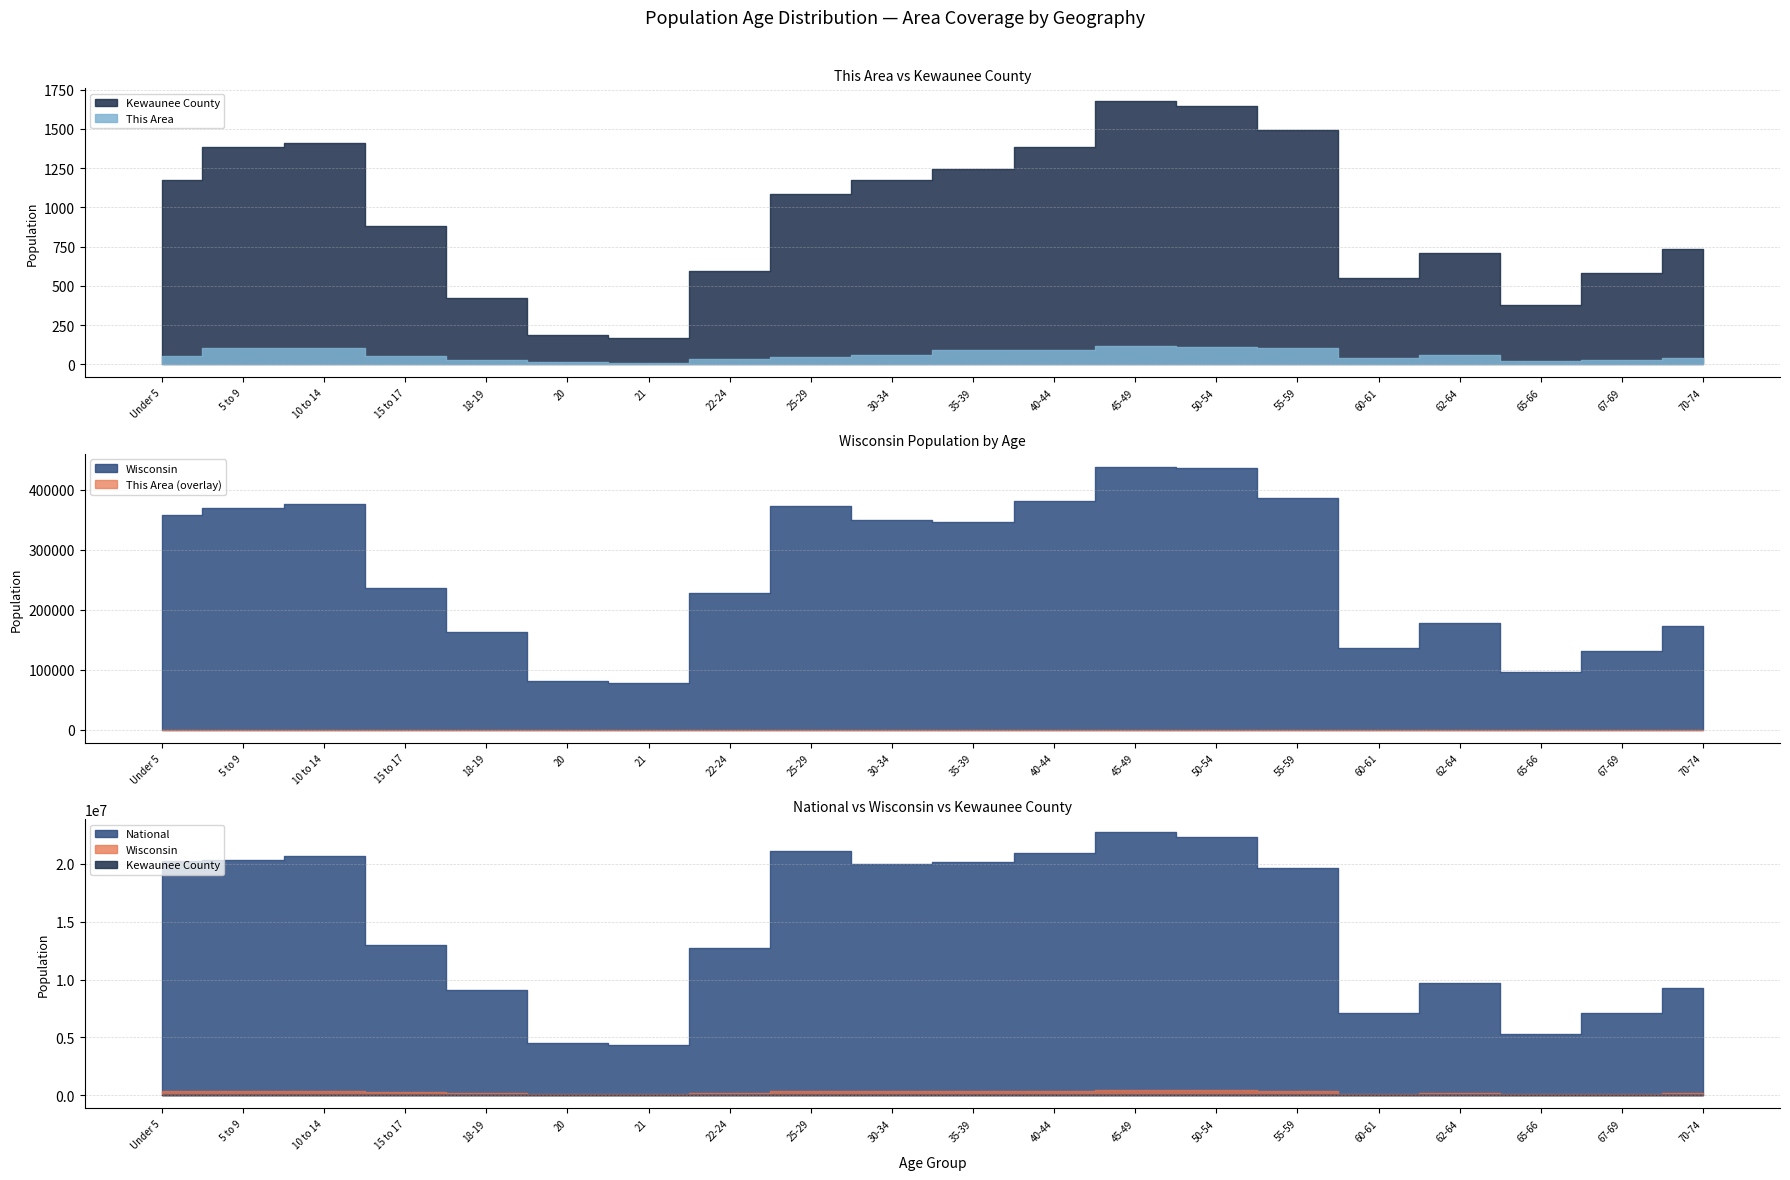

True or false: National and This Area intersect in this chart.

False